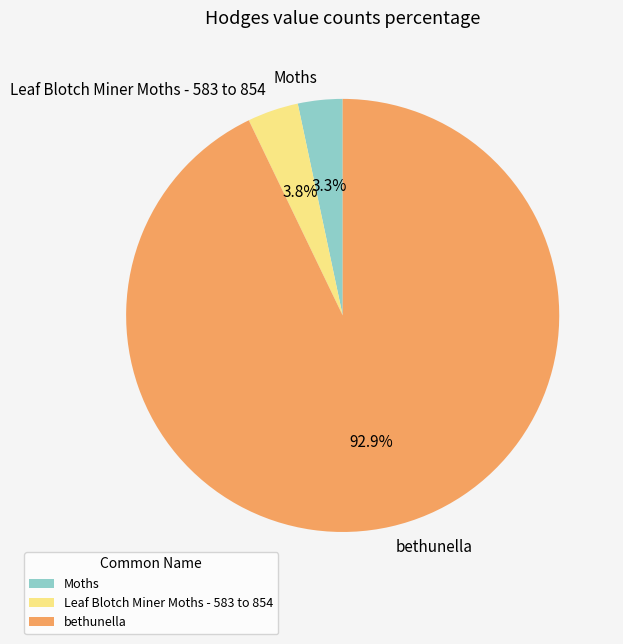

Approximately how many times larger is the value at bethunella compared to Leaf Blotch Miner Moths - 583 to 854?

24.4